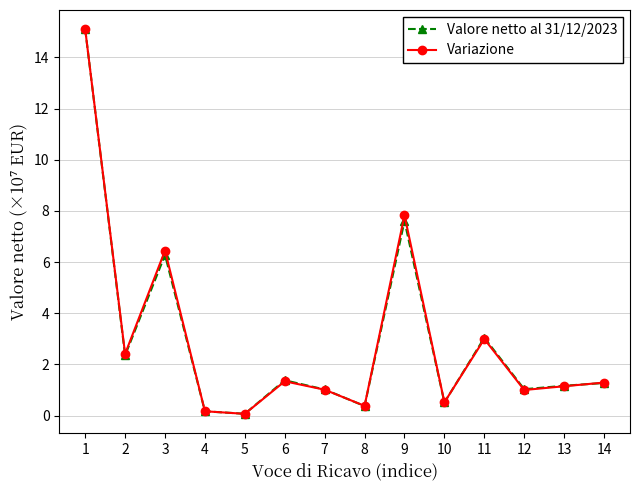

In Variazione, how many points are lower than both neighbors (excluding endpoints)?

5